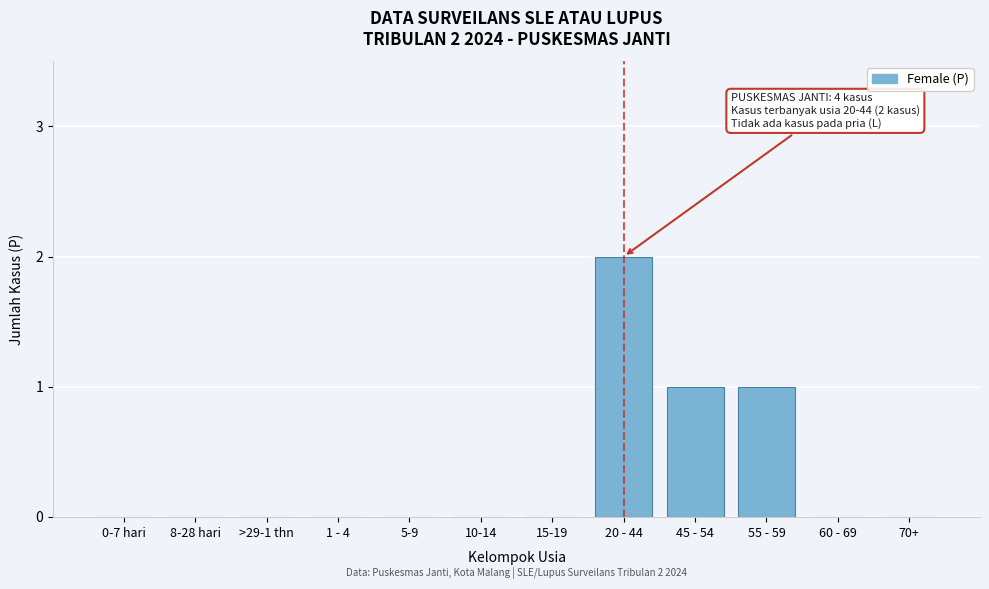

Reading left to right, what are all the values shown in this chart?

0-7 hari=0	8-28 hari=0	>29-1 thn=0	1 - 4=0	5-9=0	10-14=0	15-19=0	20 - 44=2	45 - 54=1	55 - 59=1	60 - 69=0	70+=0